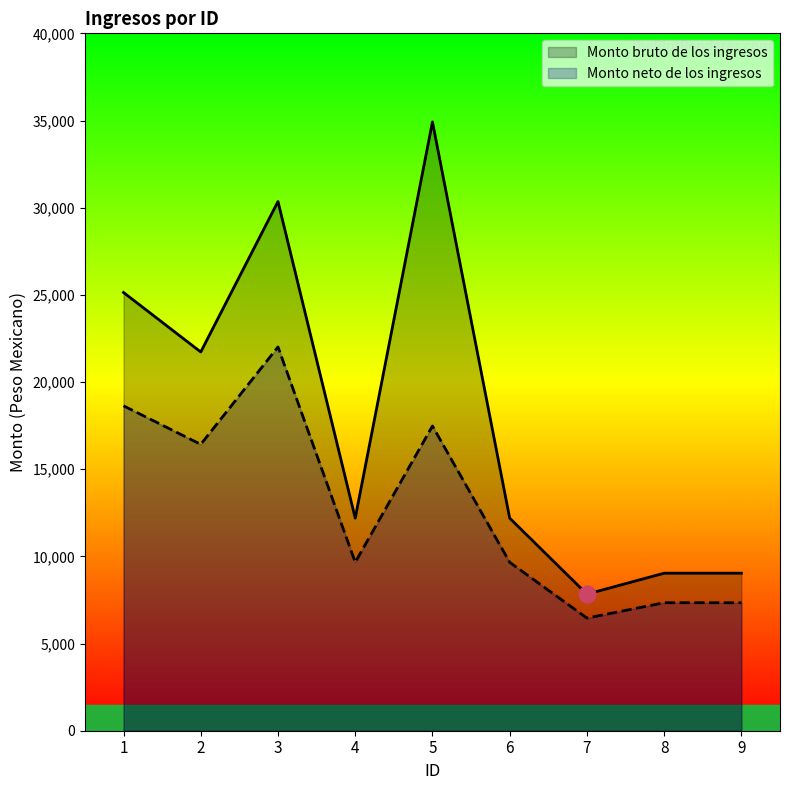

What is the maximum value for Monto neto de los ingresos?

22013.1